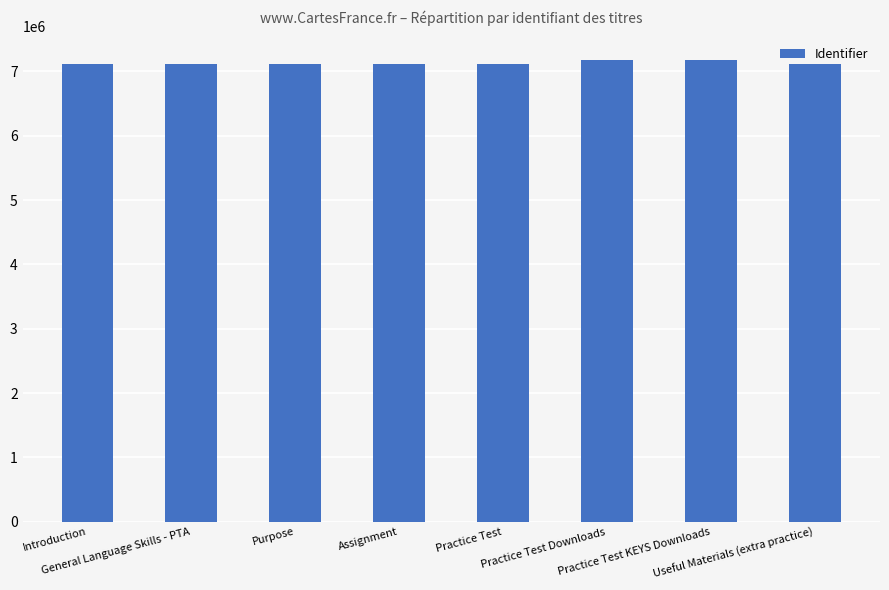

What is the average value?

7134246